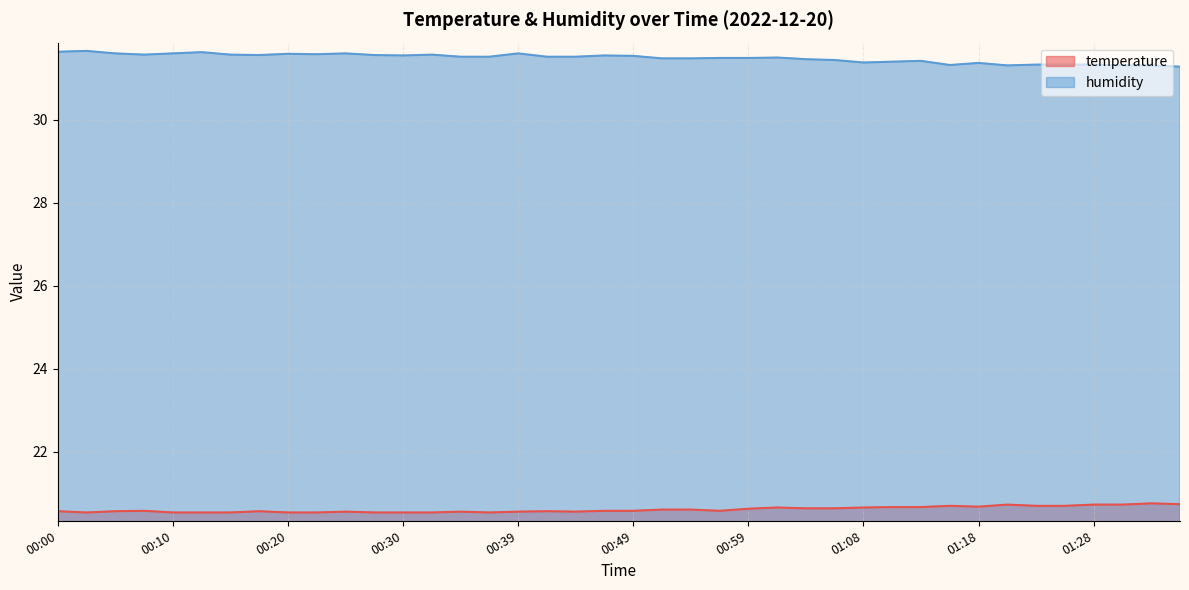

Which series has the largest total across all categories?

humidity